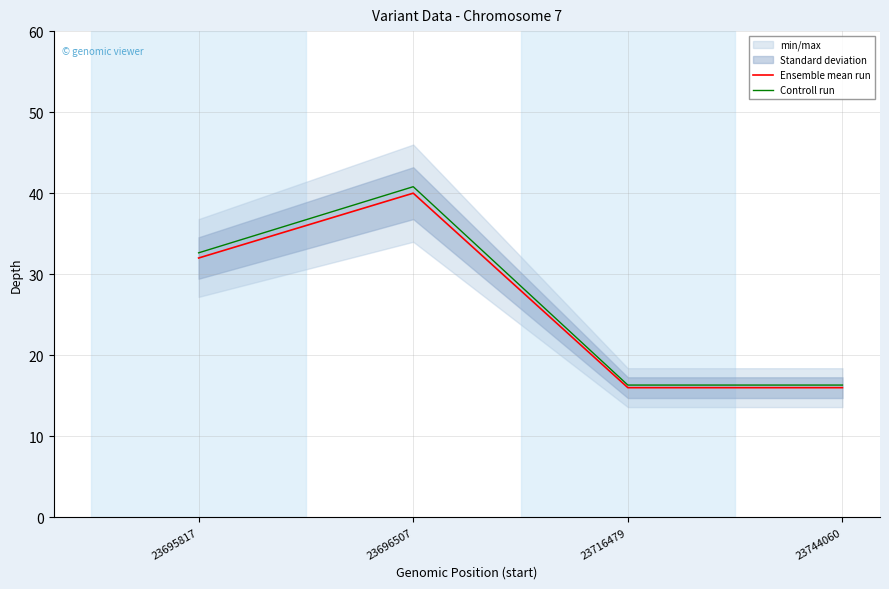

True or false: Ensemble mean run has a value of 32.0 at 23695817.

True